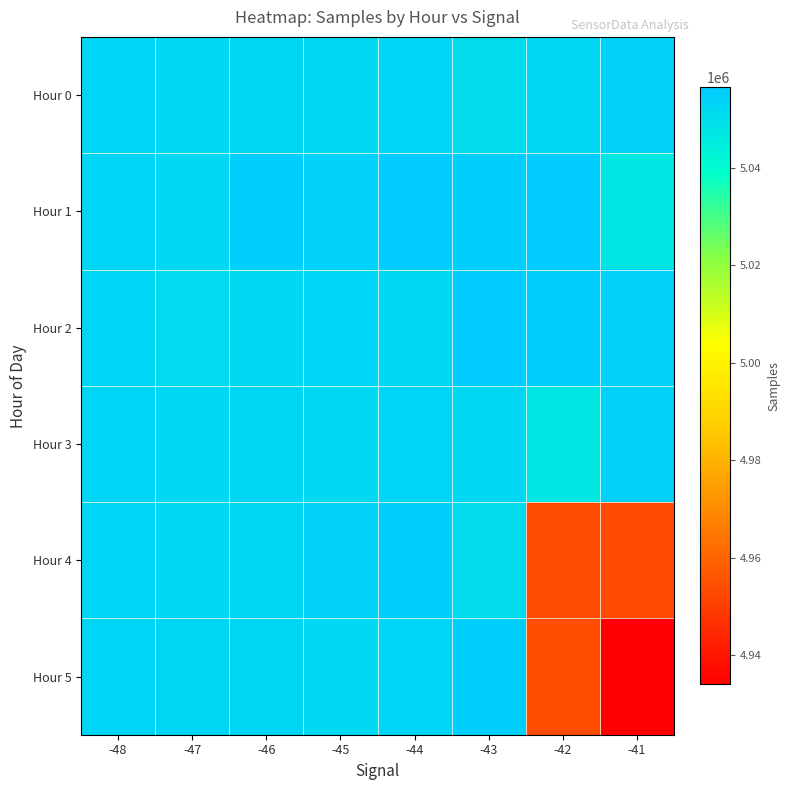

What is the smallest value displayed?

4934031